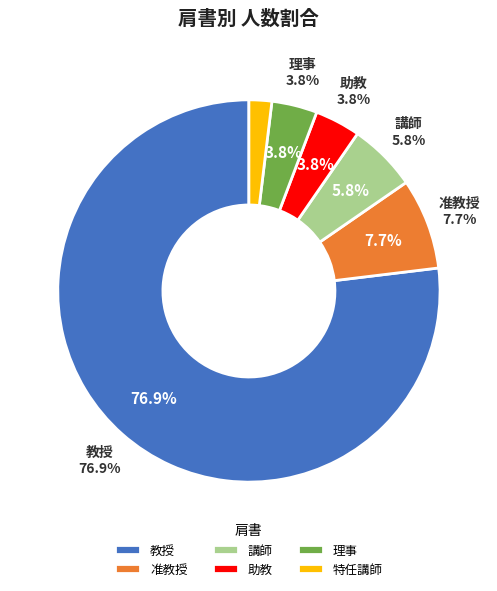

To the nearest percent, what is the combined percentage of 講師 and 特任講師?

8%